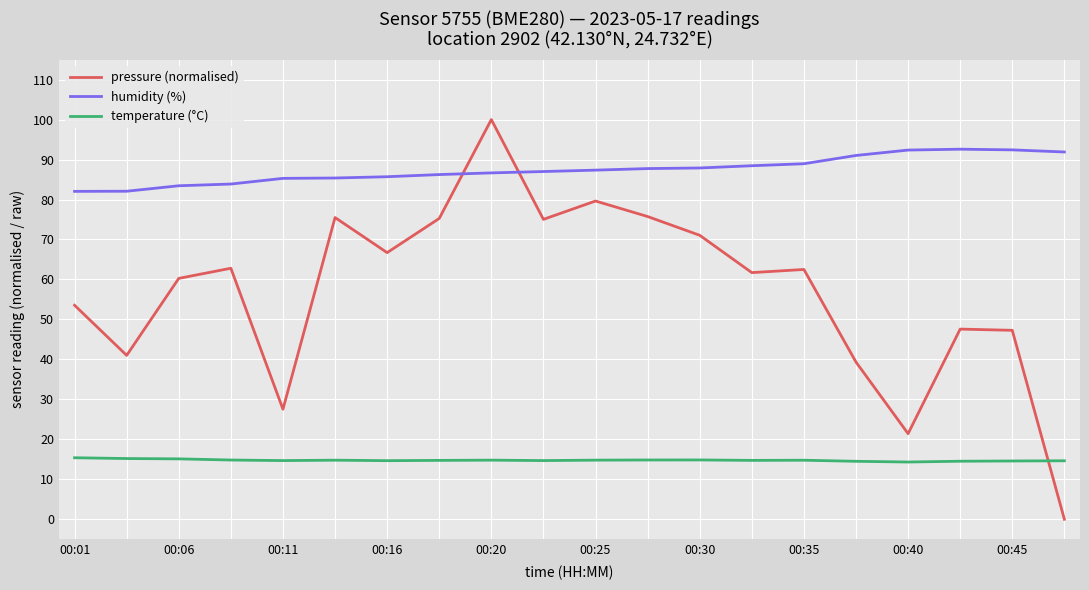

What are all the series names shown in the legend?

pressure (normalised), humidity (%), temperature (°C)